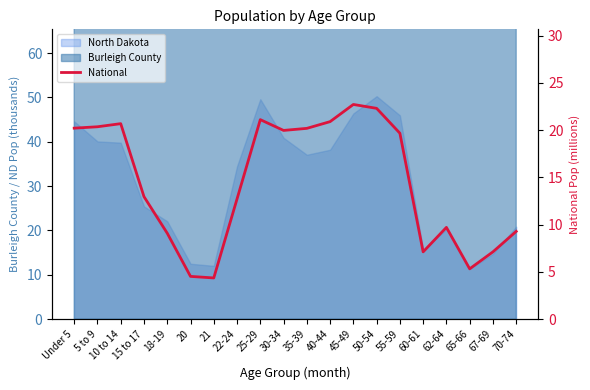

Between 62-64 and 25-29, which is larger?

25-29